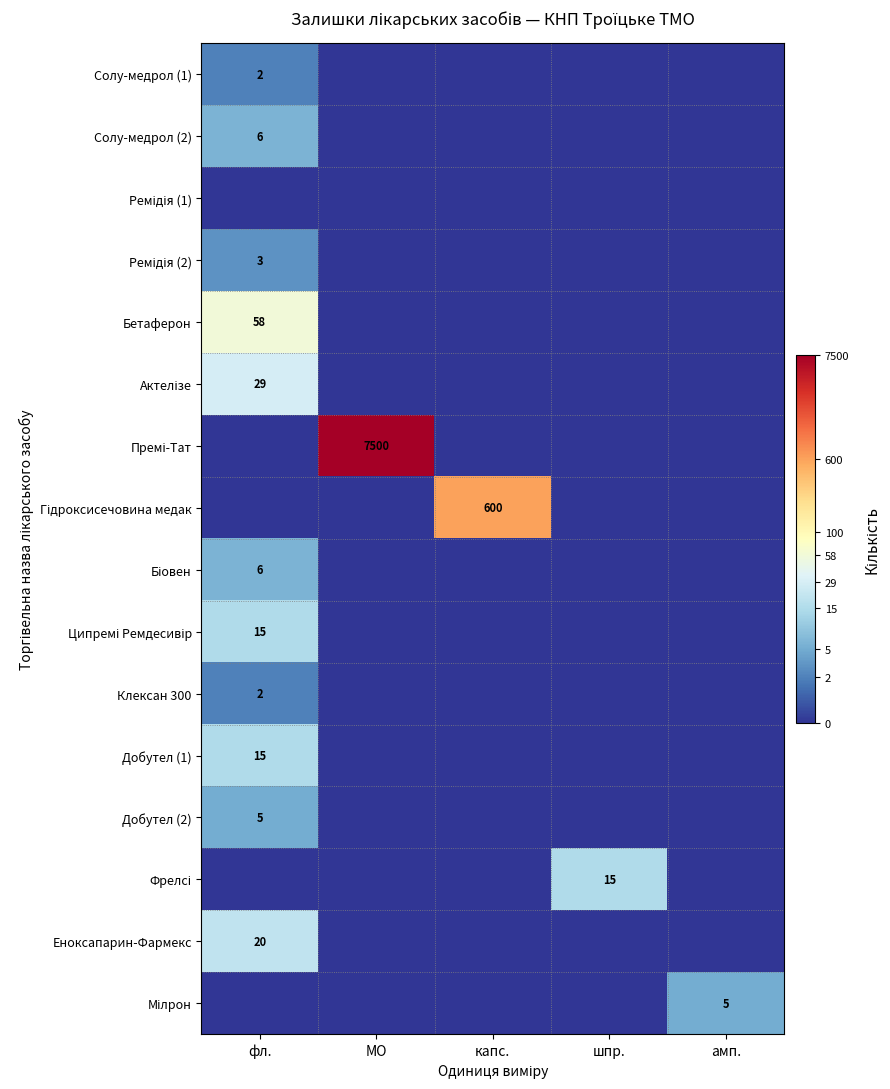

At which category is the sum across all series the highest?

фл.